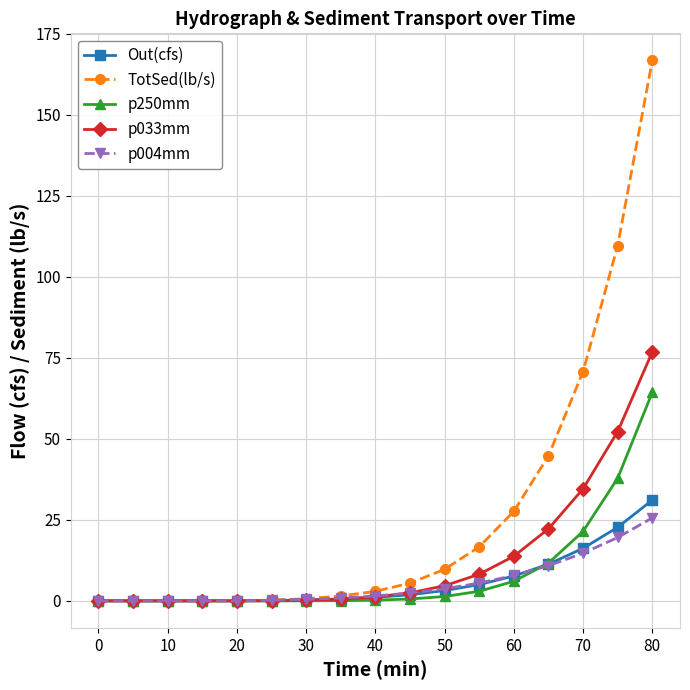

How many distinct data groups are displayed?

5